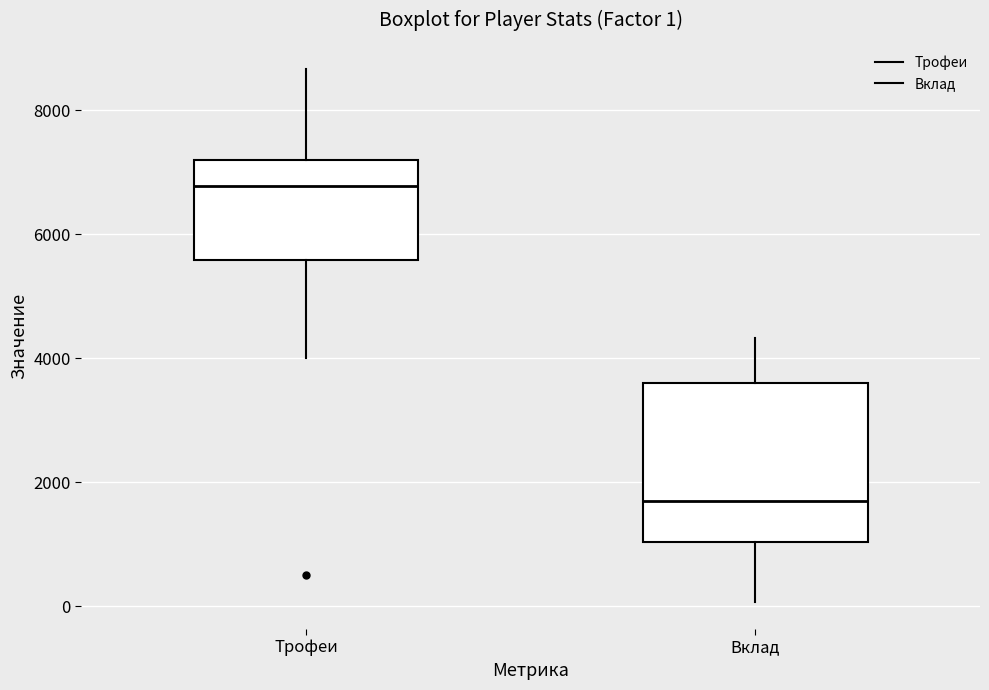

Which box has the highest median line?

Трофеи